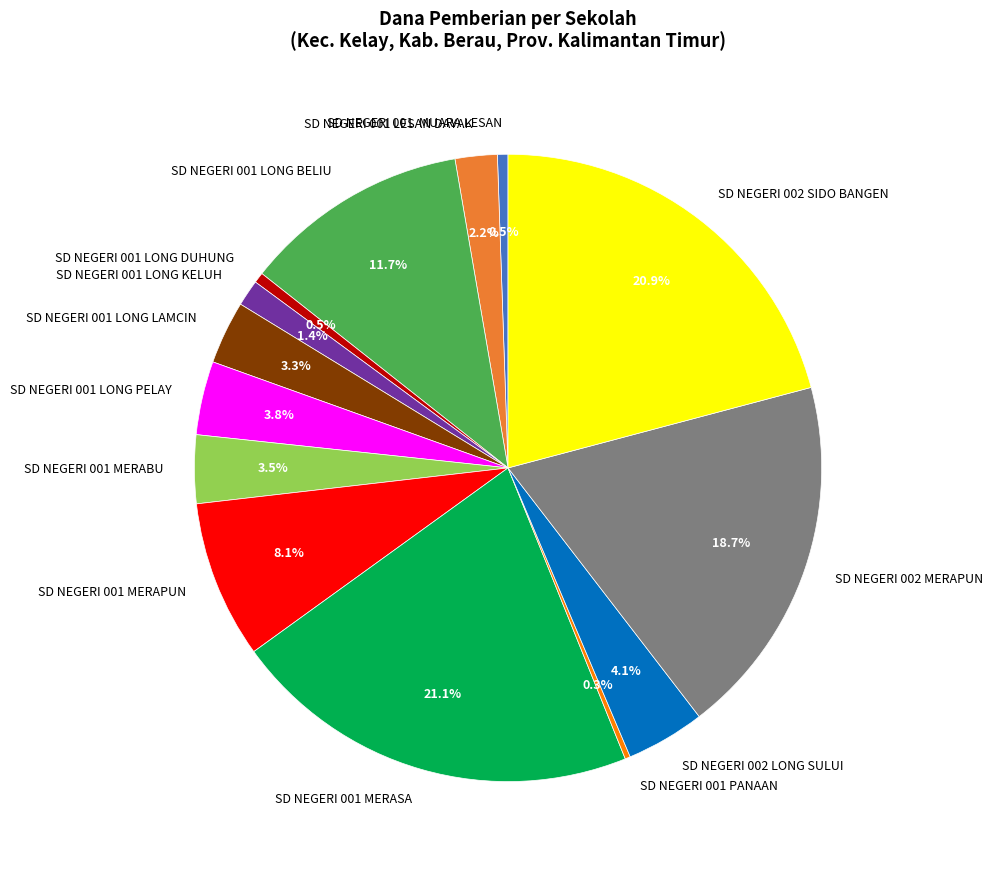

Does SD NEGERI 001 MERASA account for over 50% of the chart?

No